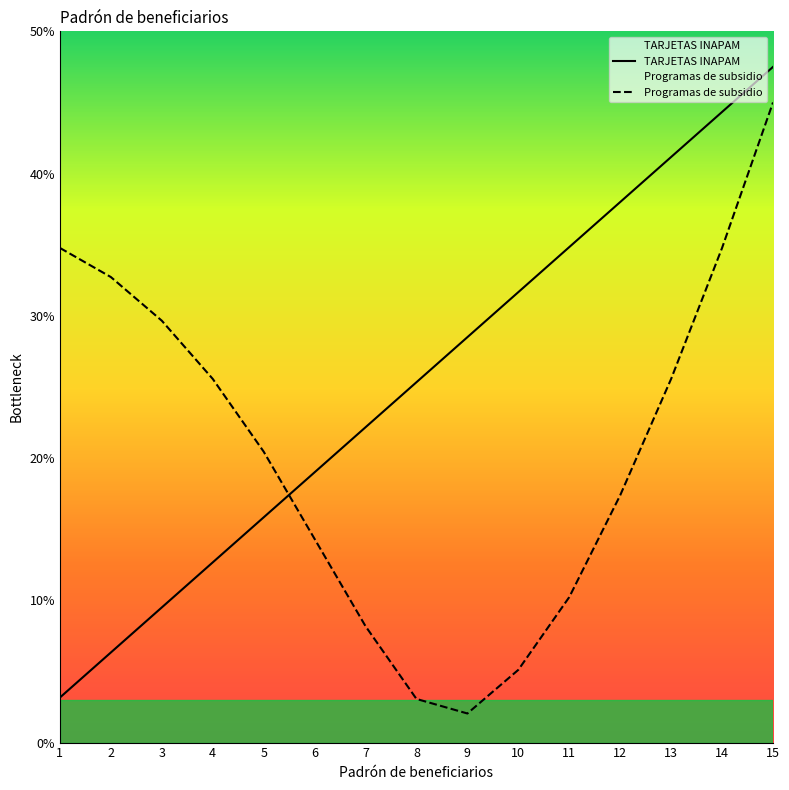

Is it true that Programas de subsidio equals 1.1 at 9?

False